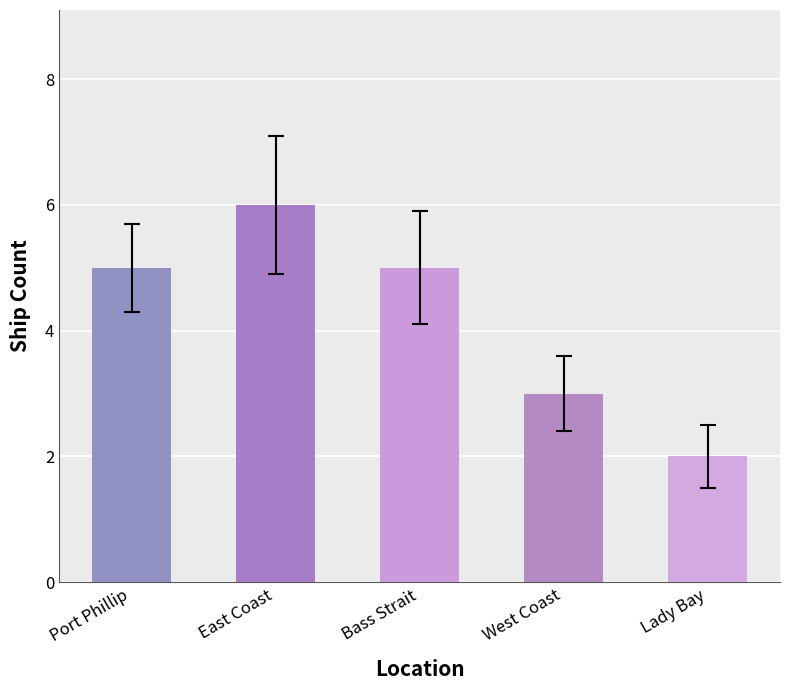

What position from the right is Lady Bay?

1